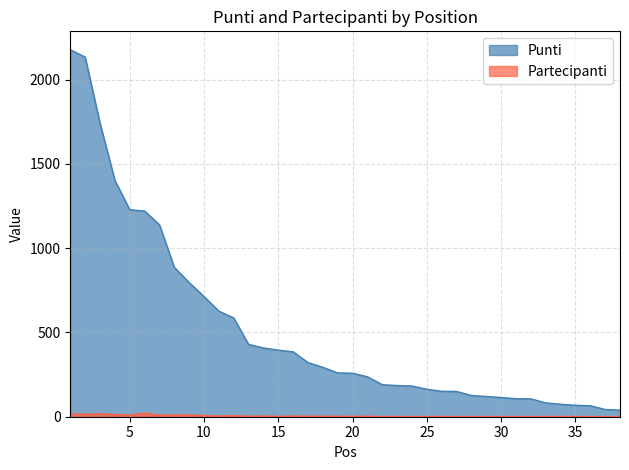

Rank the series by their average value, from lowest to highest.

Partecipanti, Punti